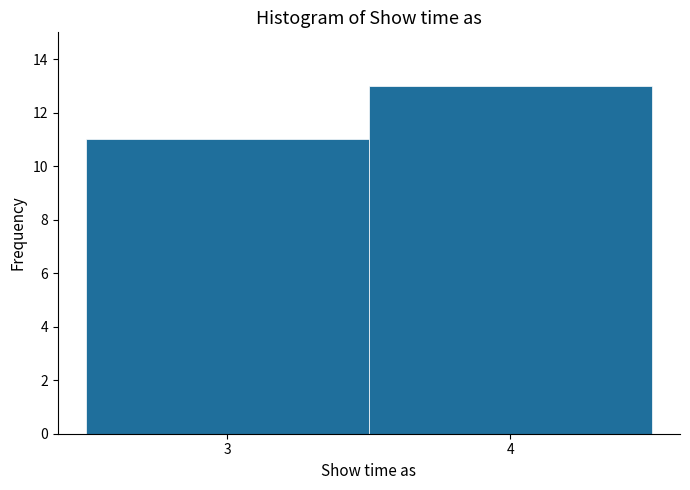

Reading right to left, what are all the values shown in this chart?

4=13	3=11